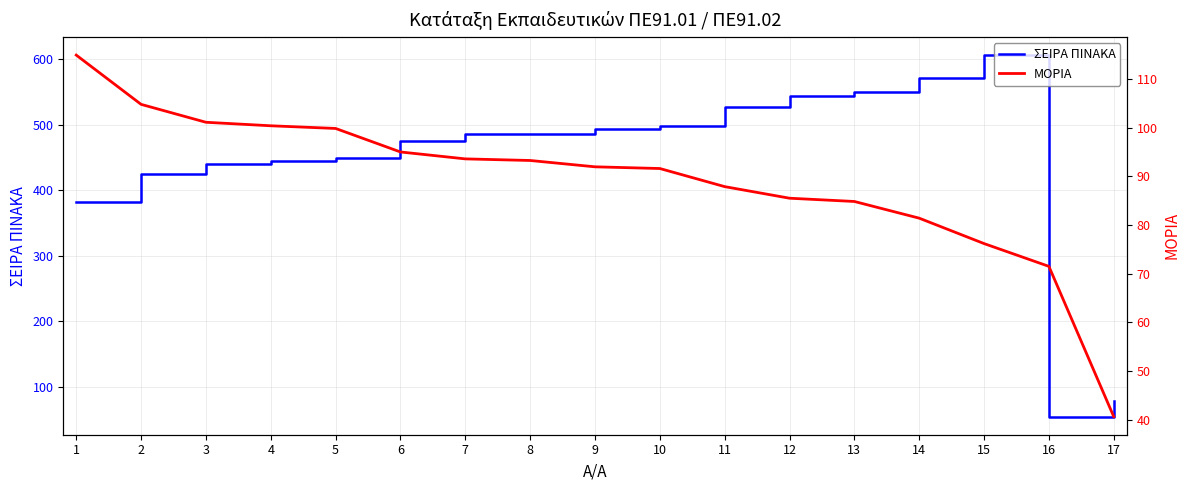

At which label does ΣΕΙΡΑ ΠΙΝΑΚΑ first exceed 485?

8